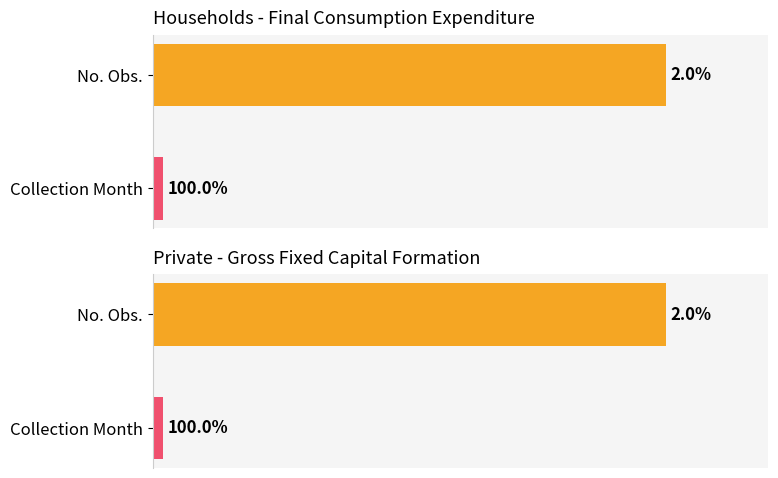

List the series in order of their peak value, lowest first.

Collection Month, No. Obs.